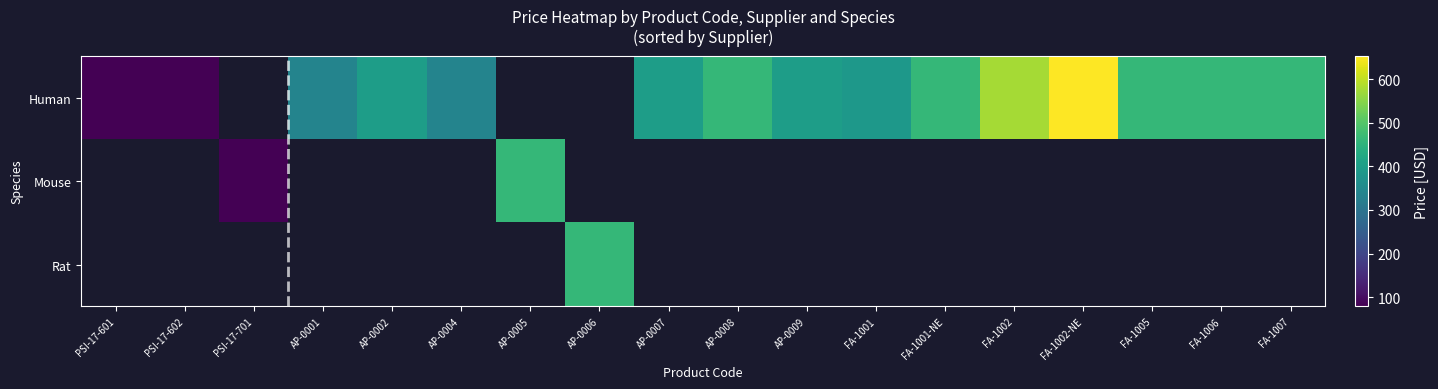

What is the minimum value shown in the chart?

79.0